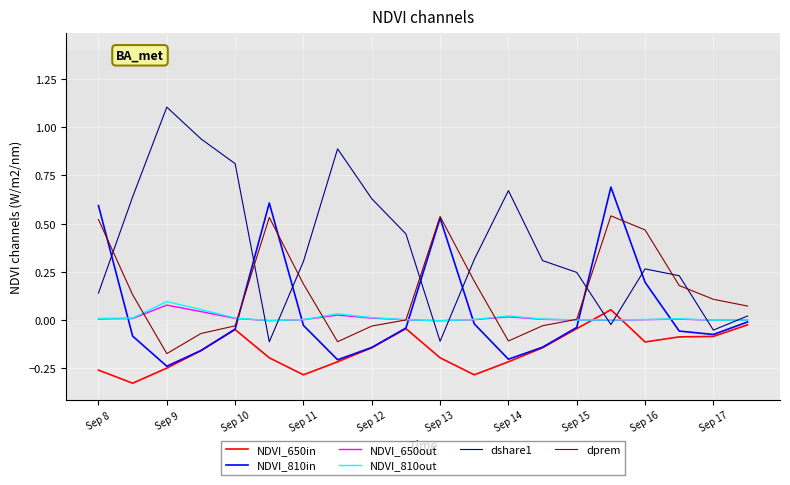

How many positive values does the NDVI_650in series have?

1